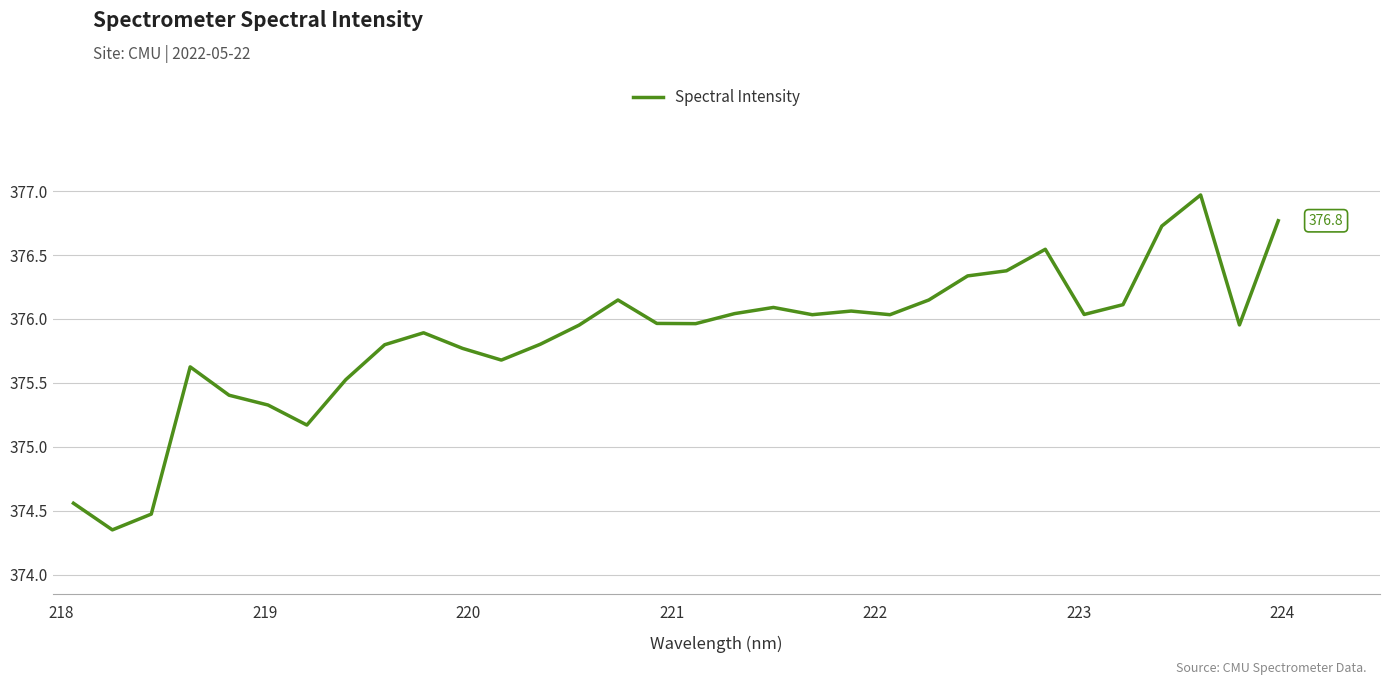

What is the average value?

375.9